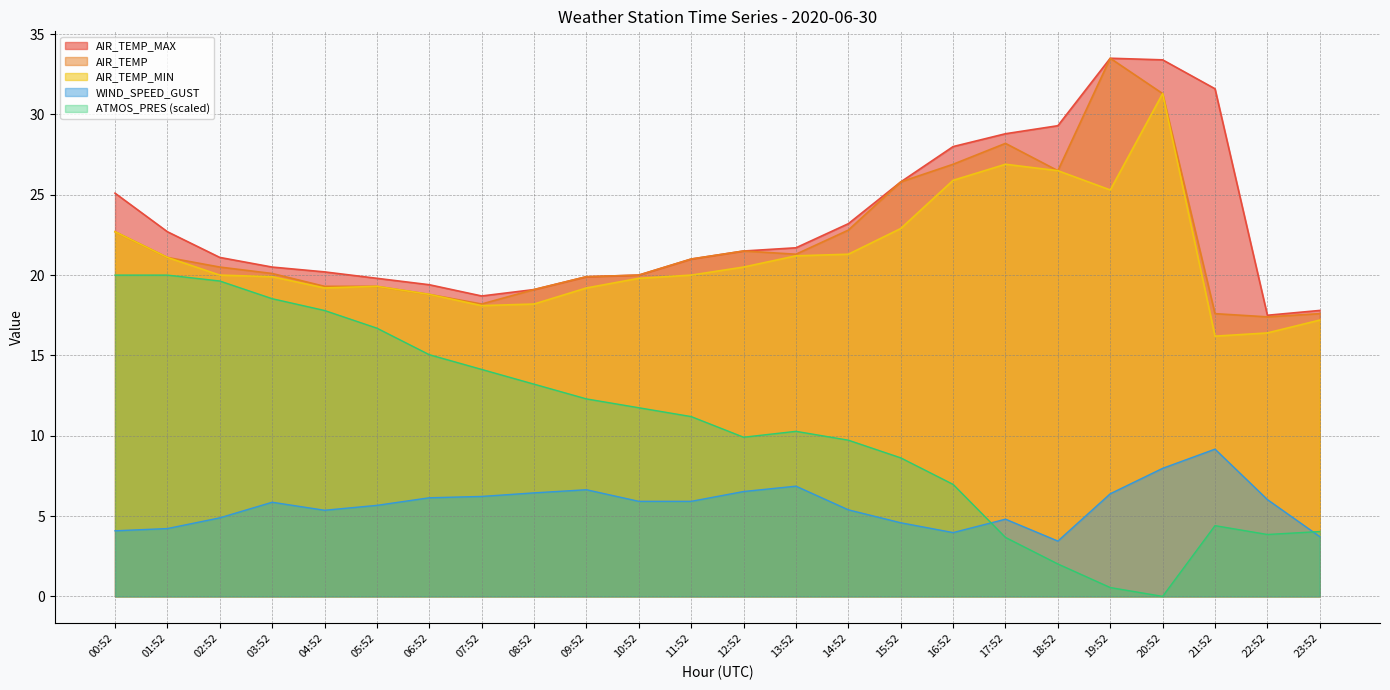

What is the sum of all AIR_TEMP_MIN values?

507.9